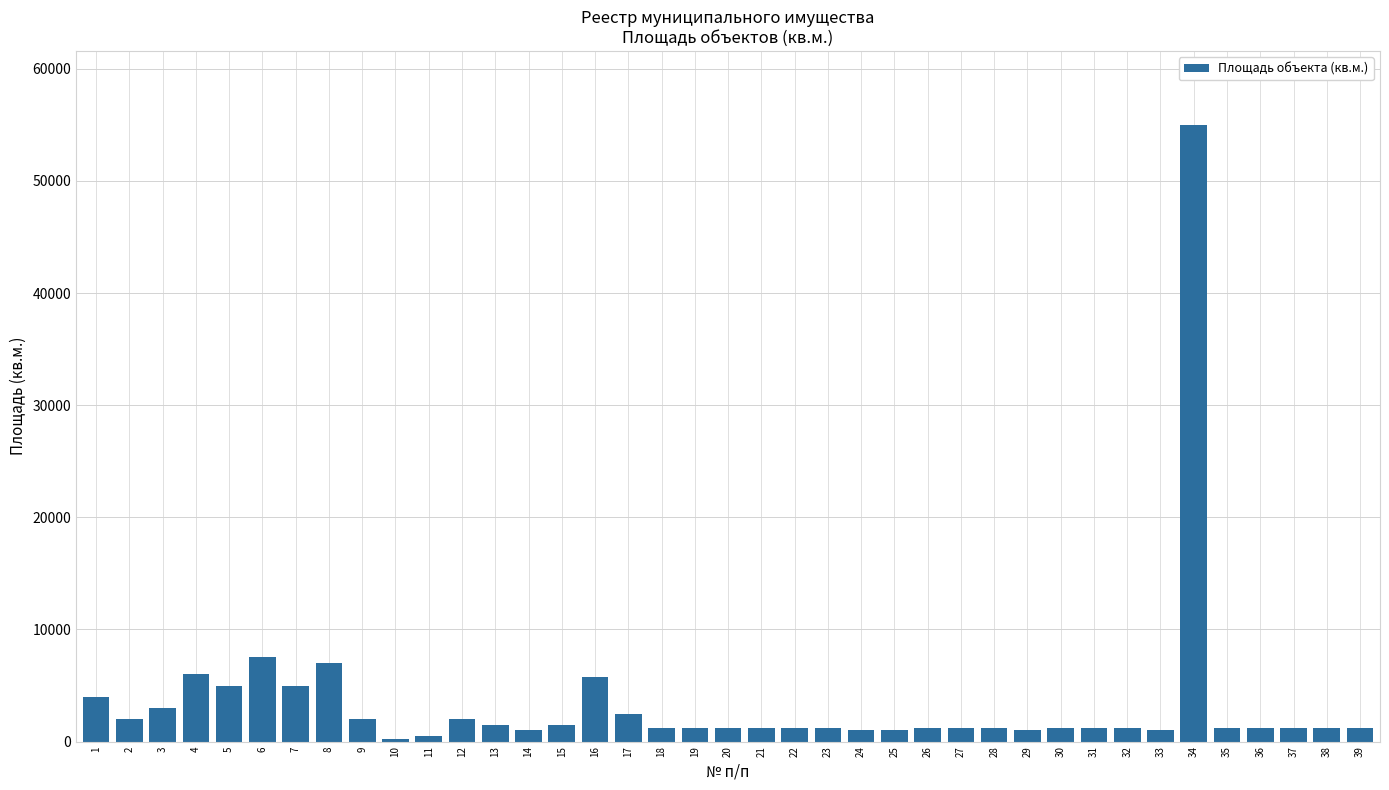

What is the average value?

3485